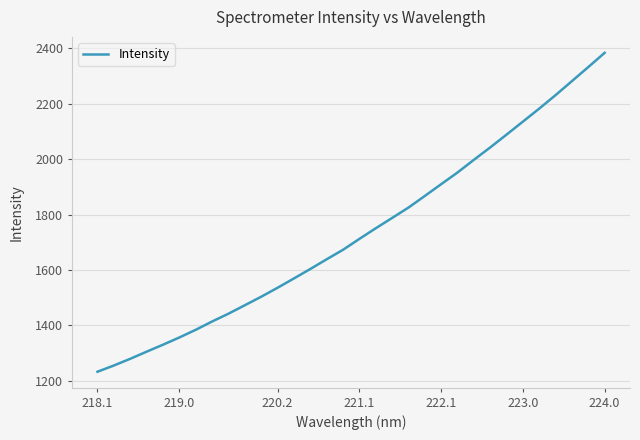

What is the smallest value displayed?

1232.4